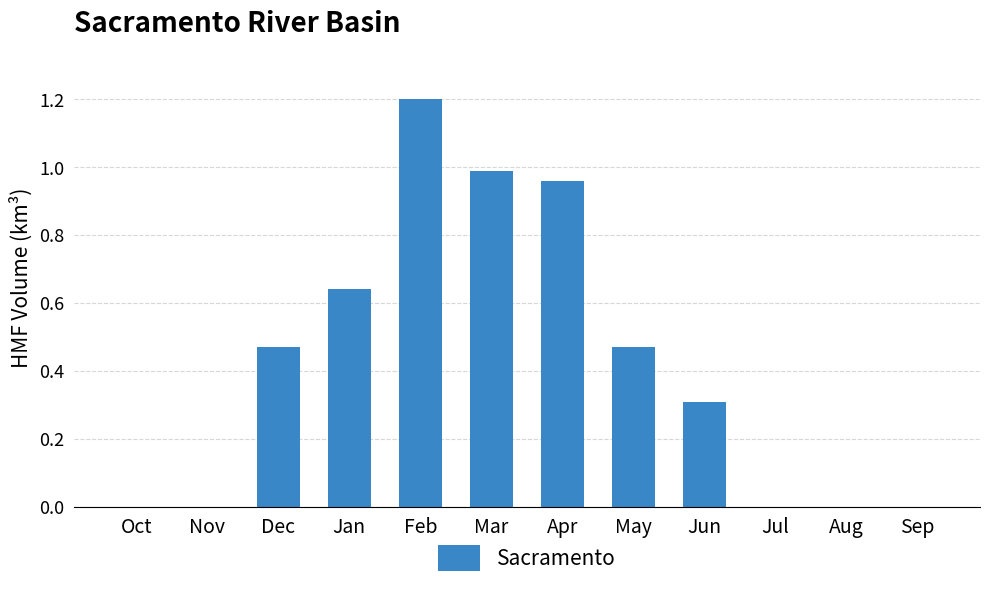

What is the change in value from Apr to May?

-0.5